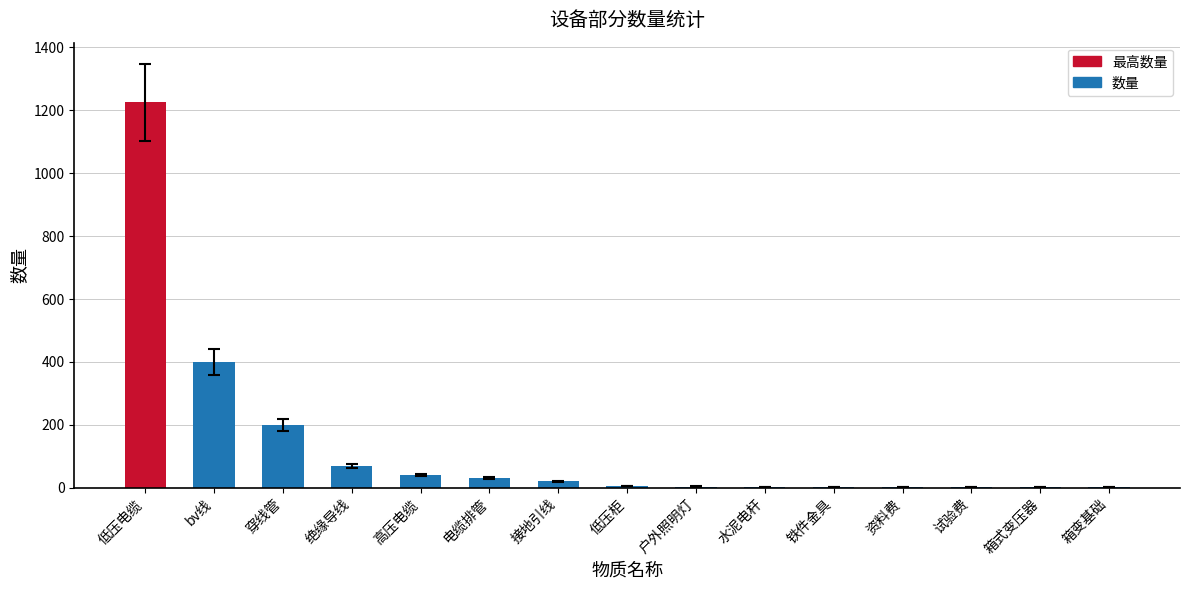

The value at 绝缘导线 is 70. True or false?

True